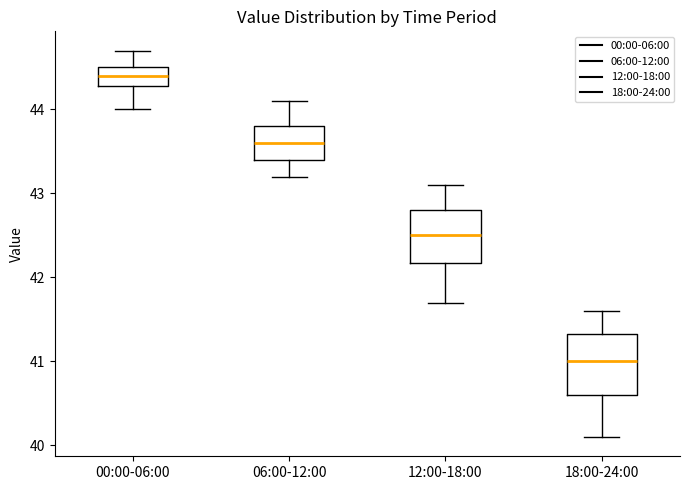

Comparing the boxes themselves (not the whiskers), which one is the tallest?

18:00-24:00